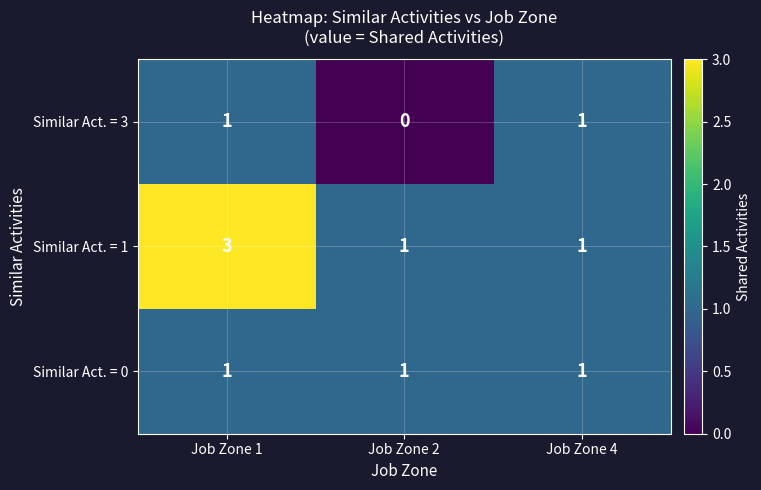

What is the total value across all series at Job Zone 4?

3